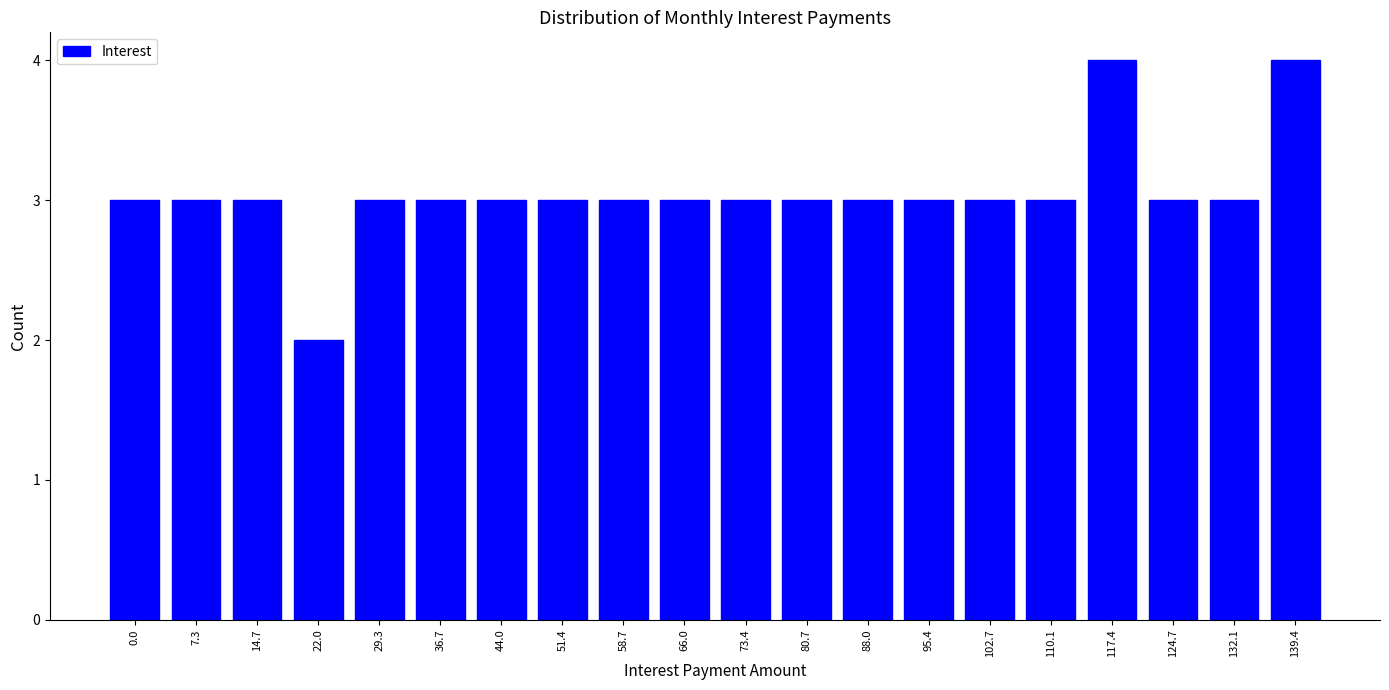

Reading left to right, transcribe all the data shown in this chart.

3	3	3	2	3	3	3	3	3	3	3	3	3	3	3	3	4	3	3	4